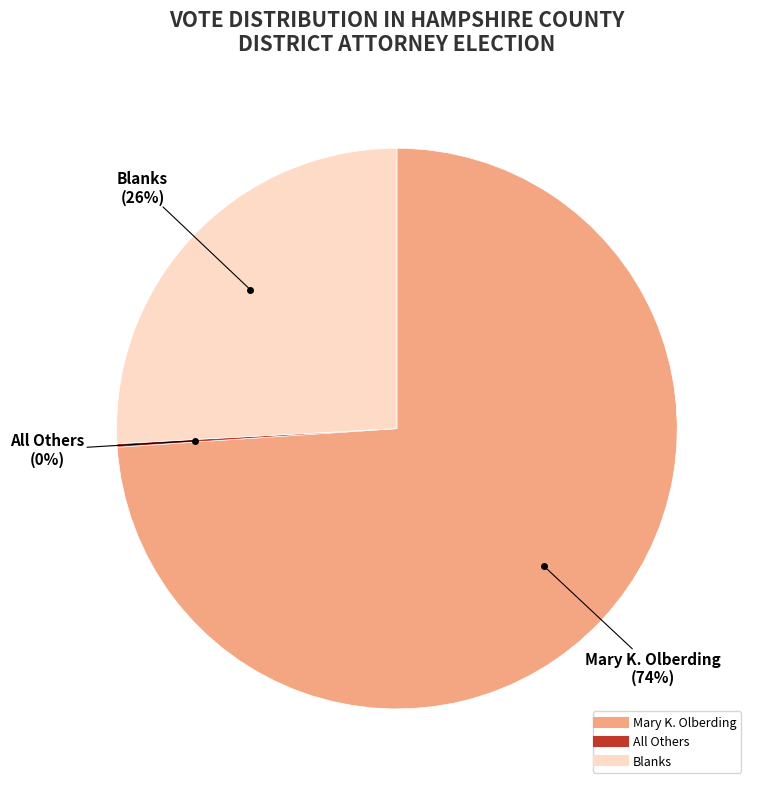

Which slice is the largest?

Mary K. Olberding